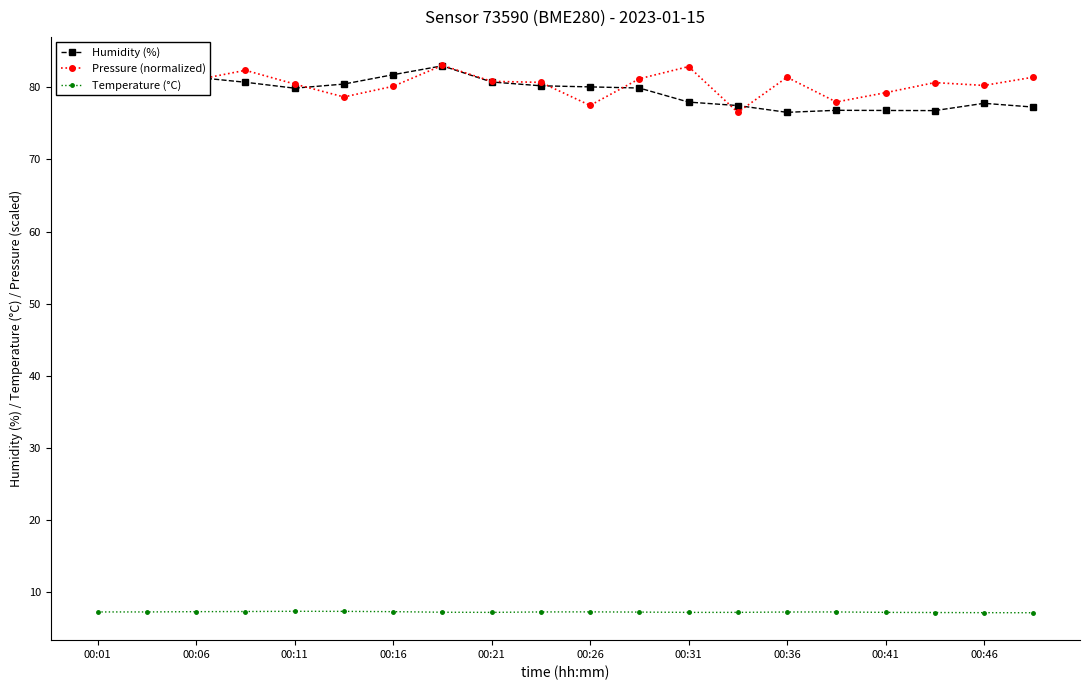

What is the maximum value for Temperature (°C)?

7.3